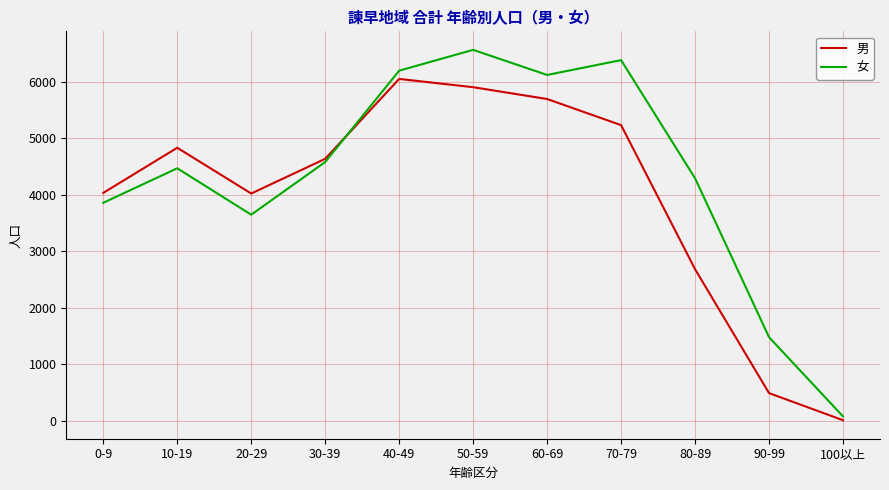

What is the spread (max minus min) of values at 40-49?

146